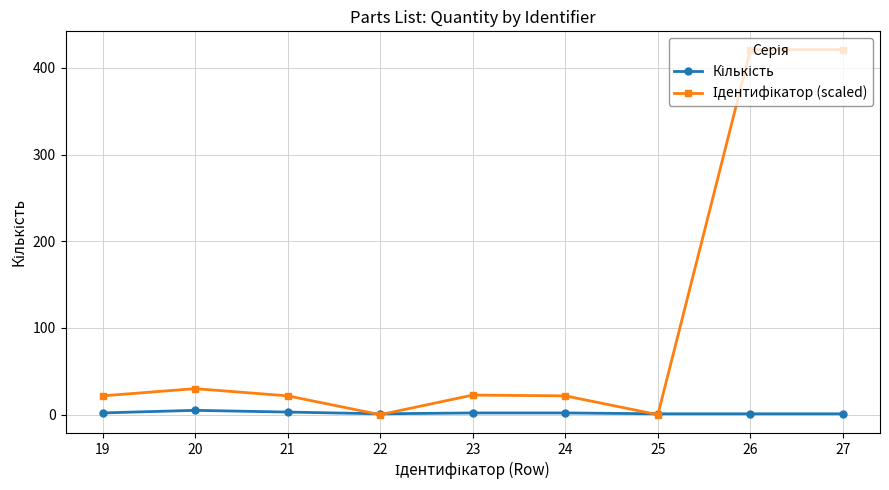

What is the maximum value shown in the chart?

421.2